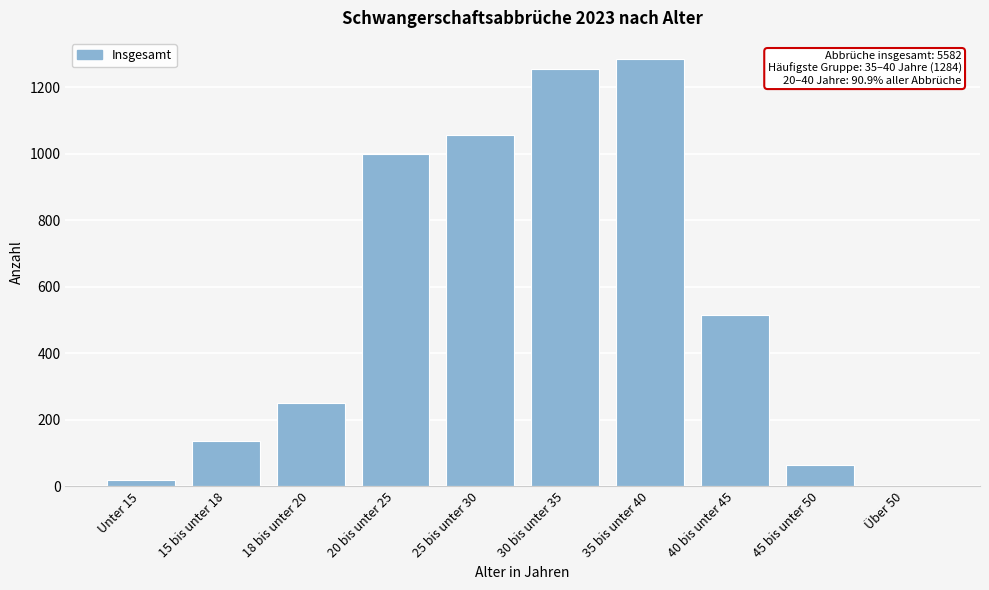

Reading left to right, extract all data points from this chart.

Unter 15=20	15 bis unter 18=136	18 bis unter 20=252	20 bis unter 25=998	25 bis unter 30=1056	30 bis unter 35=1255	35 bis unter 40=1284	40 bis unter 45=516	45 bis unter 50=64	Über 50=1